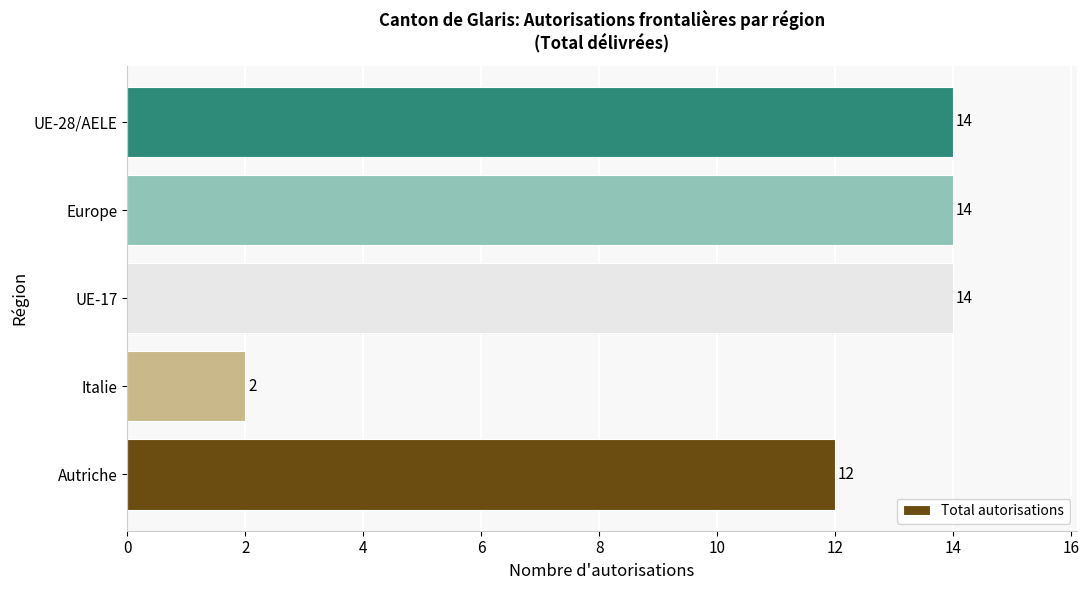

What is the average value?

11